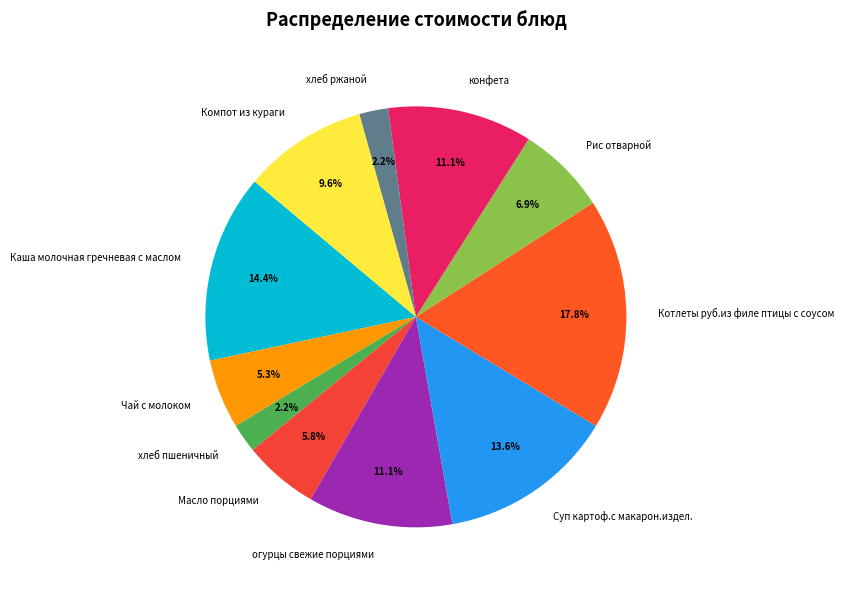

To the nearest percent, what portion does огурцы свежие порциями represent?

11%